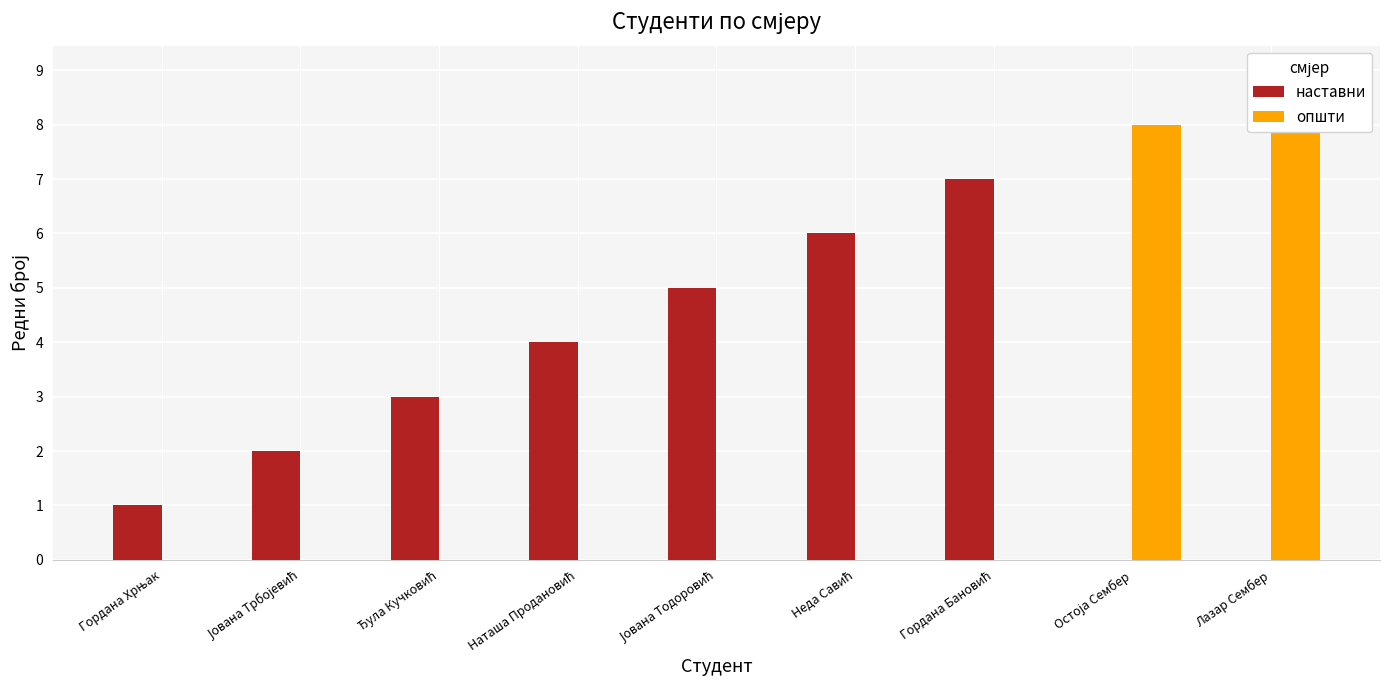

What is the difference between the second highest and minimum values in the наставни series?

5